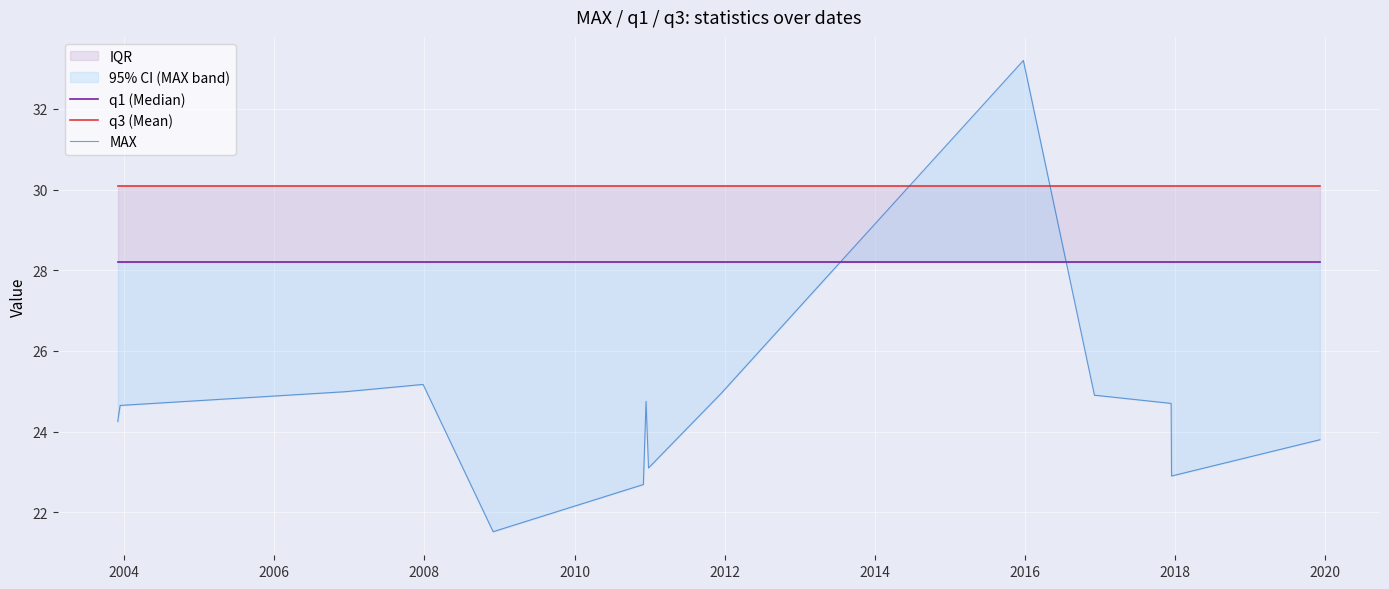

What is the minimum value for MAX?

21.5